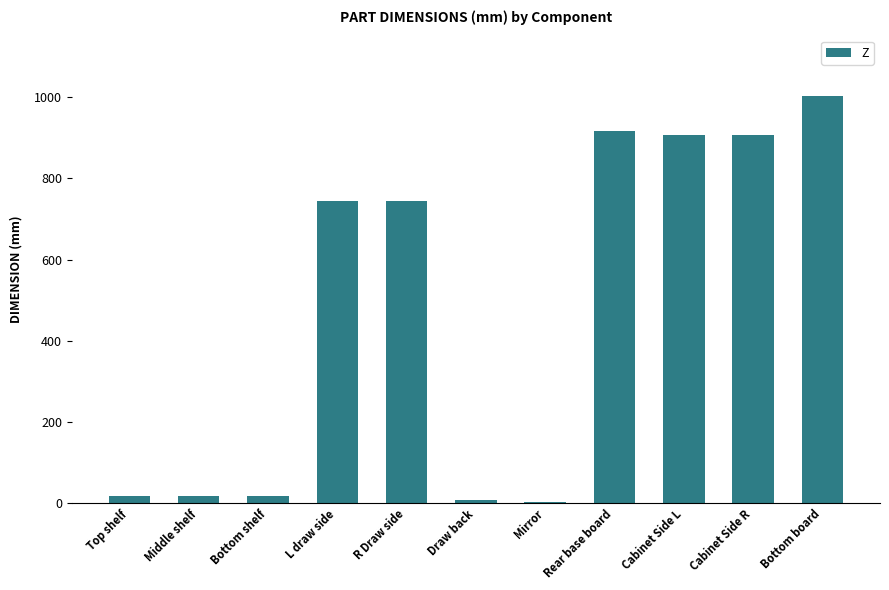

Is it true that the value at Bottom board is 1002?

True